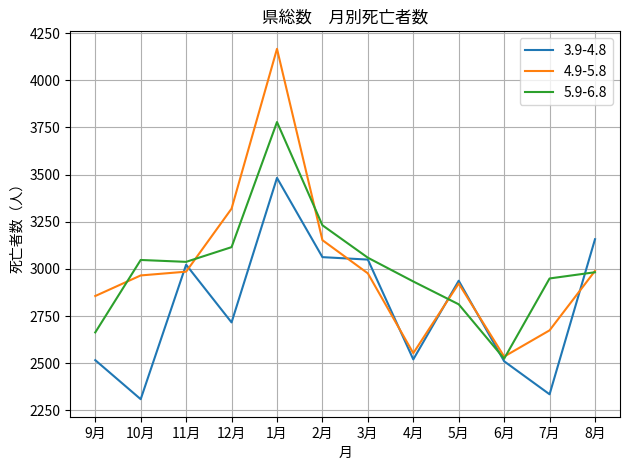

At which category does the chart reach its peak across all series?

1月